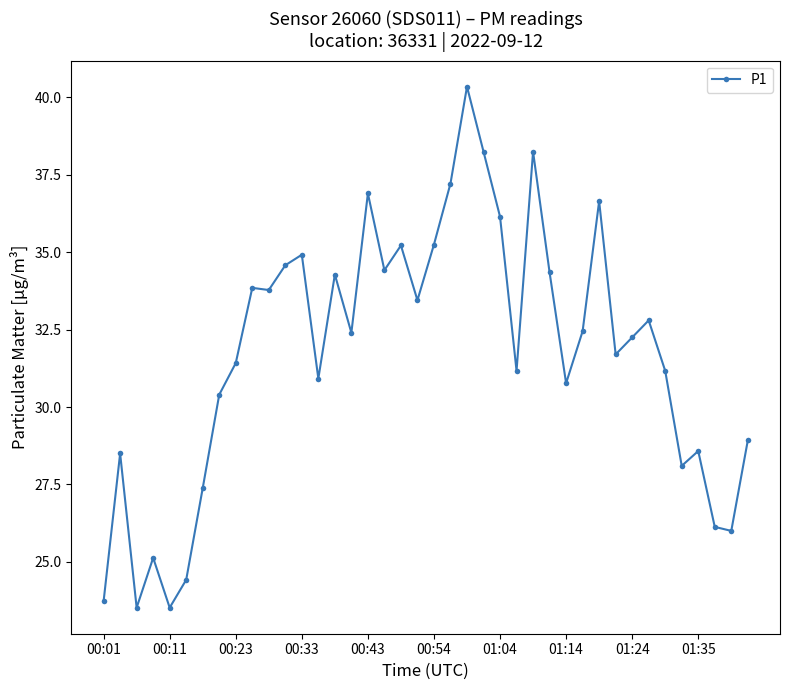

True or false: the data has more than 2 interior local peaks.

True